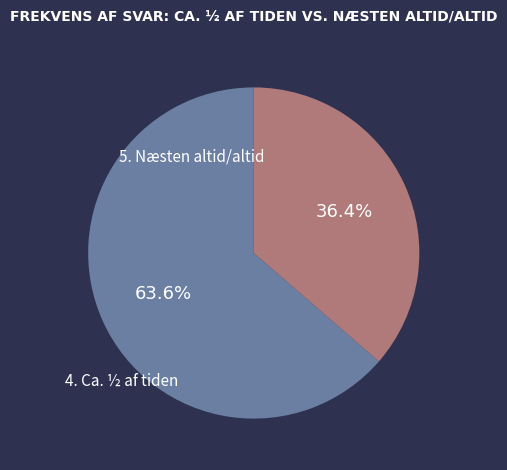

Does 4. Ca. ½ af tiden account for over 50% of the chart?

Yes